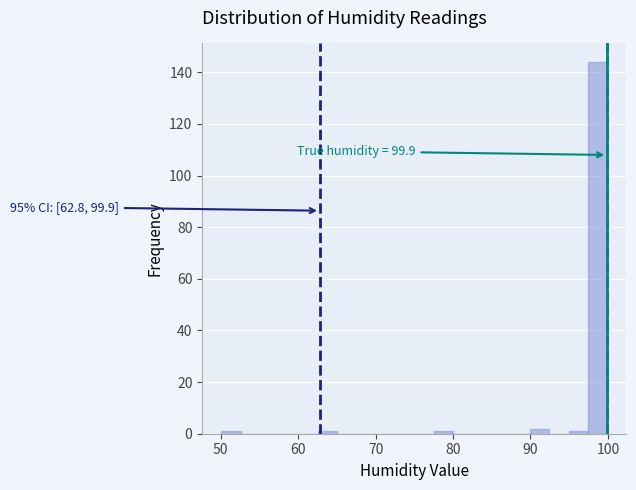

Read against the x-axis, roughly where is the centre of the tallest bar?

99